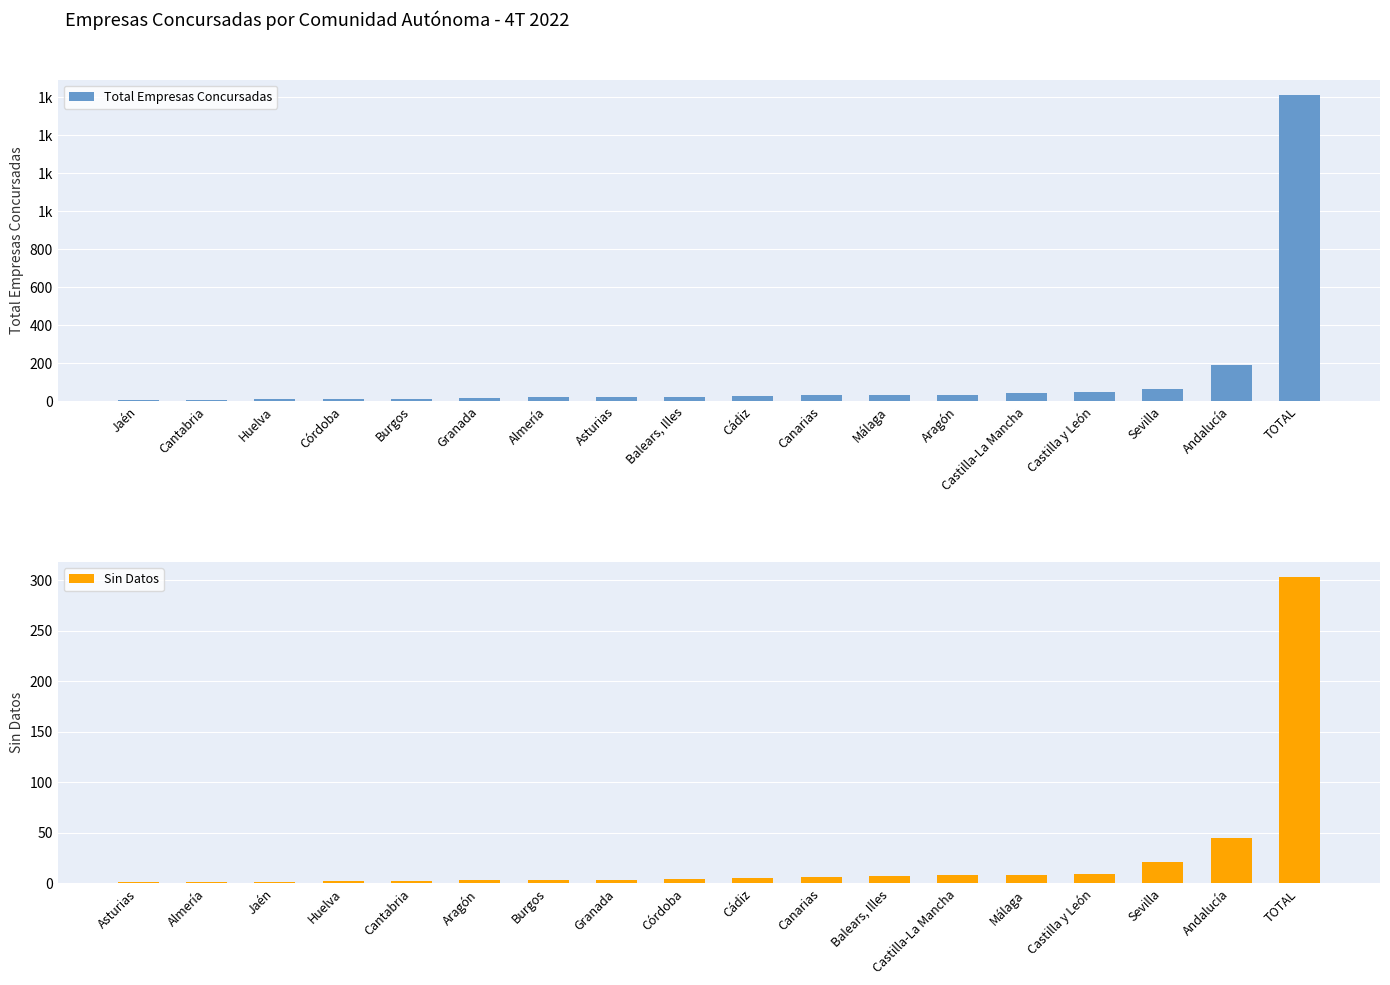

How many groups of bars are there?

18